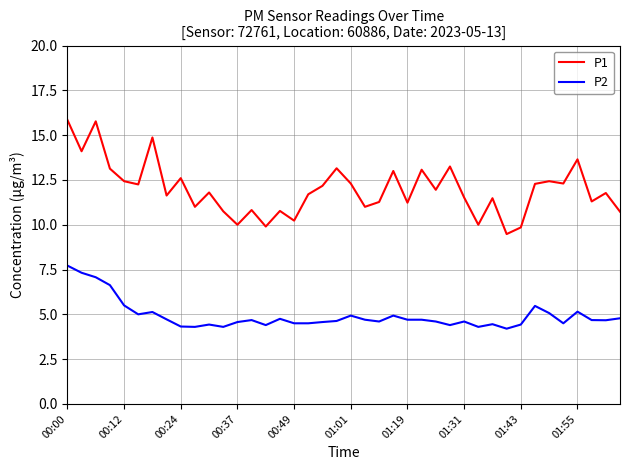

Which series has the widest spread of values?

P1